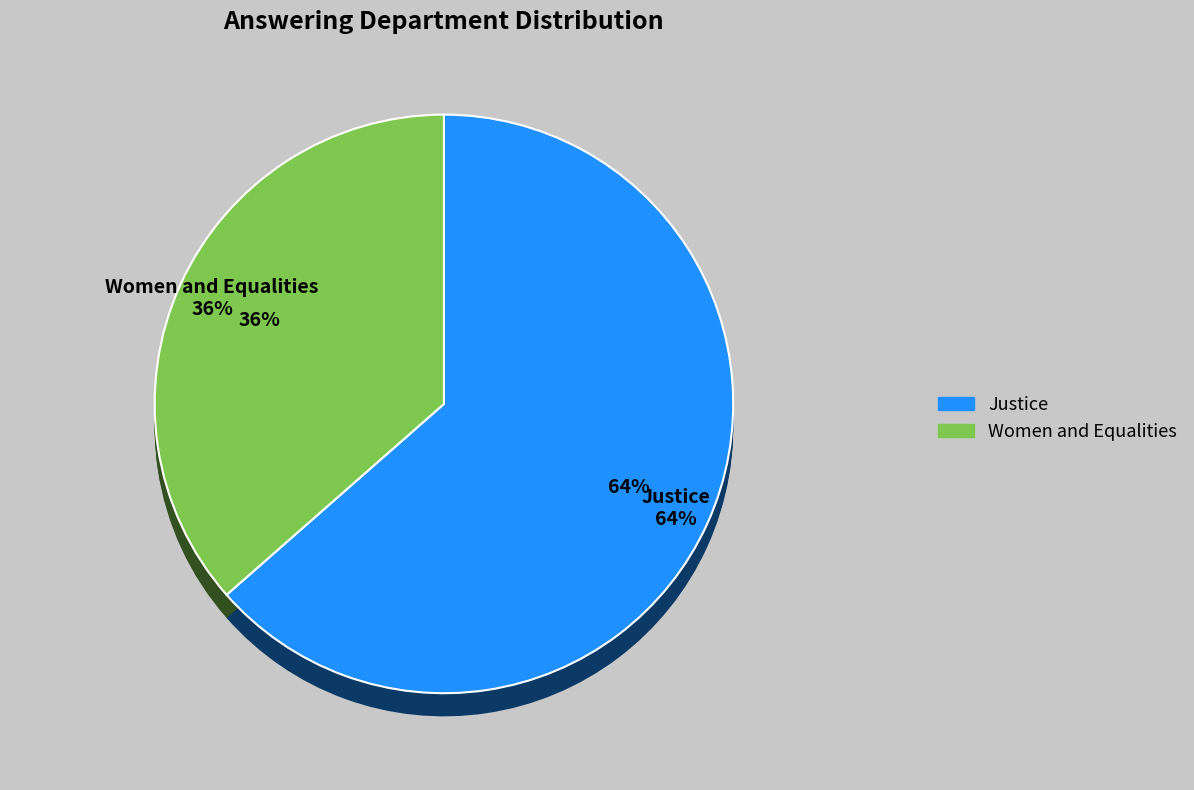

To the nearest percent, what portion does Justice represent?

64%